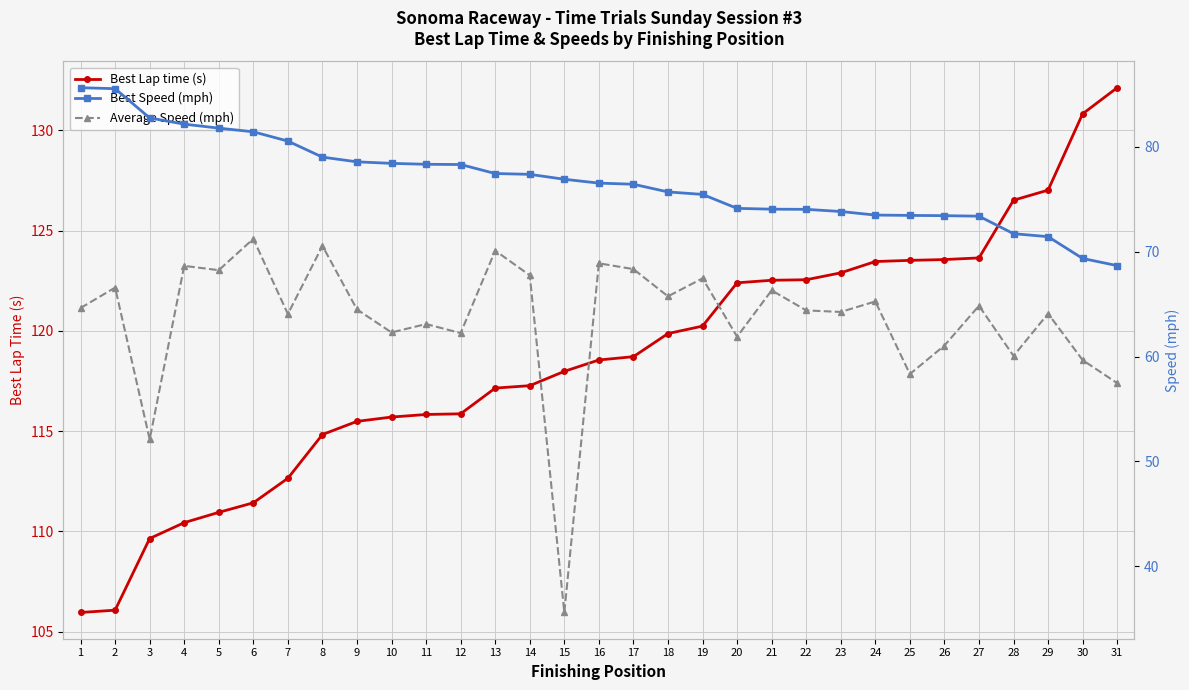

At which label does Best Speed (mph) first exceed 76?

1